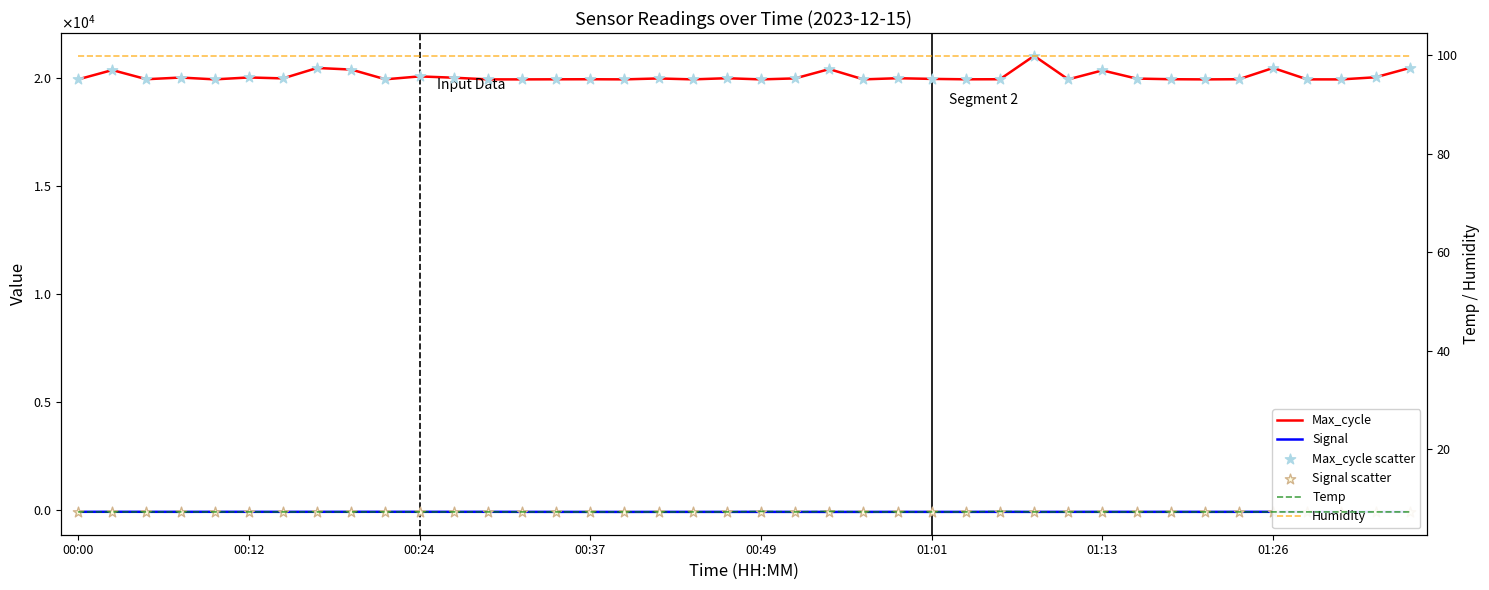

Which series has the largest total across all categories?

Max_cycle